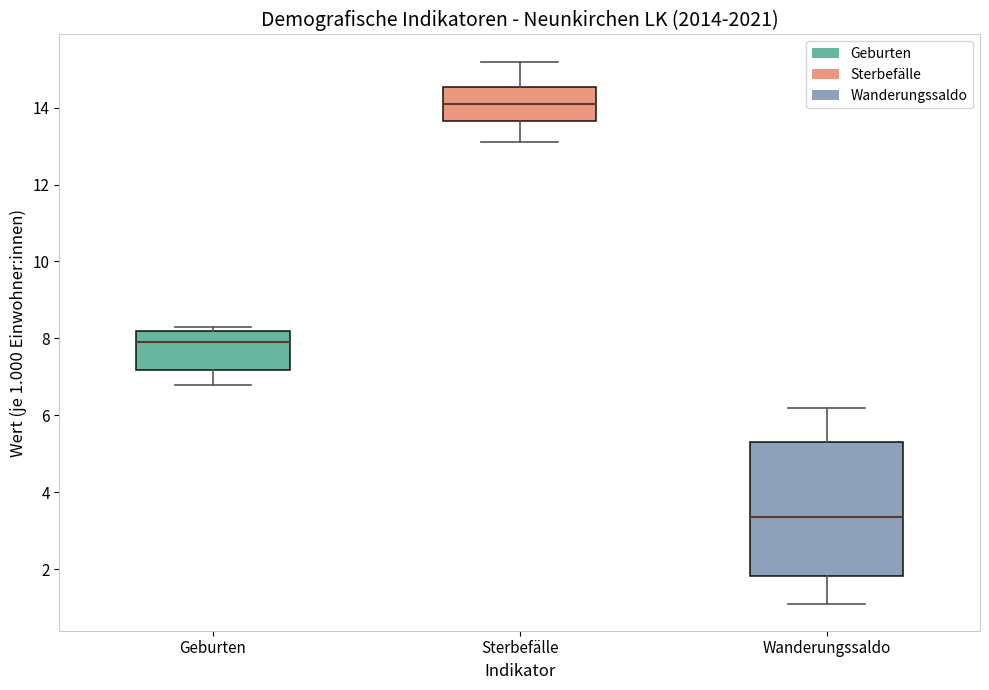

Which box has the lowest median line?

Wanderungssaldo